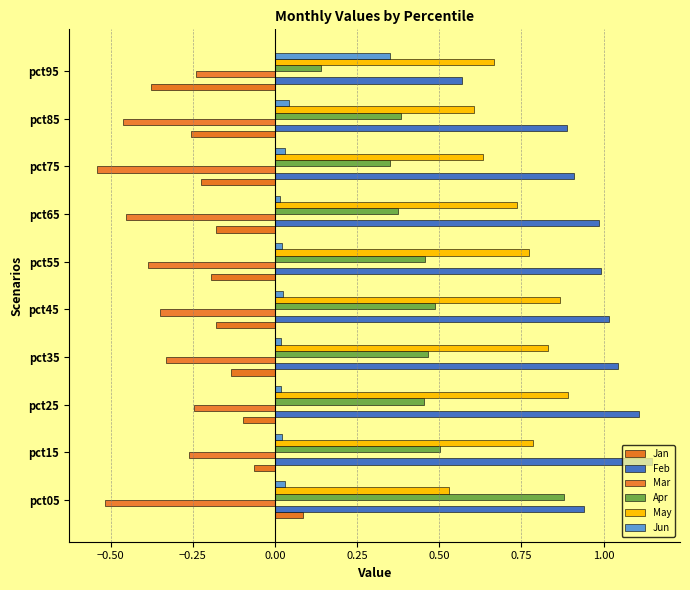

Which series has the largest range (max minus min)?

Apr